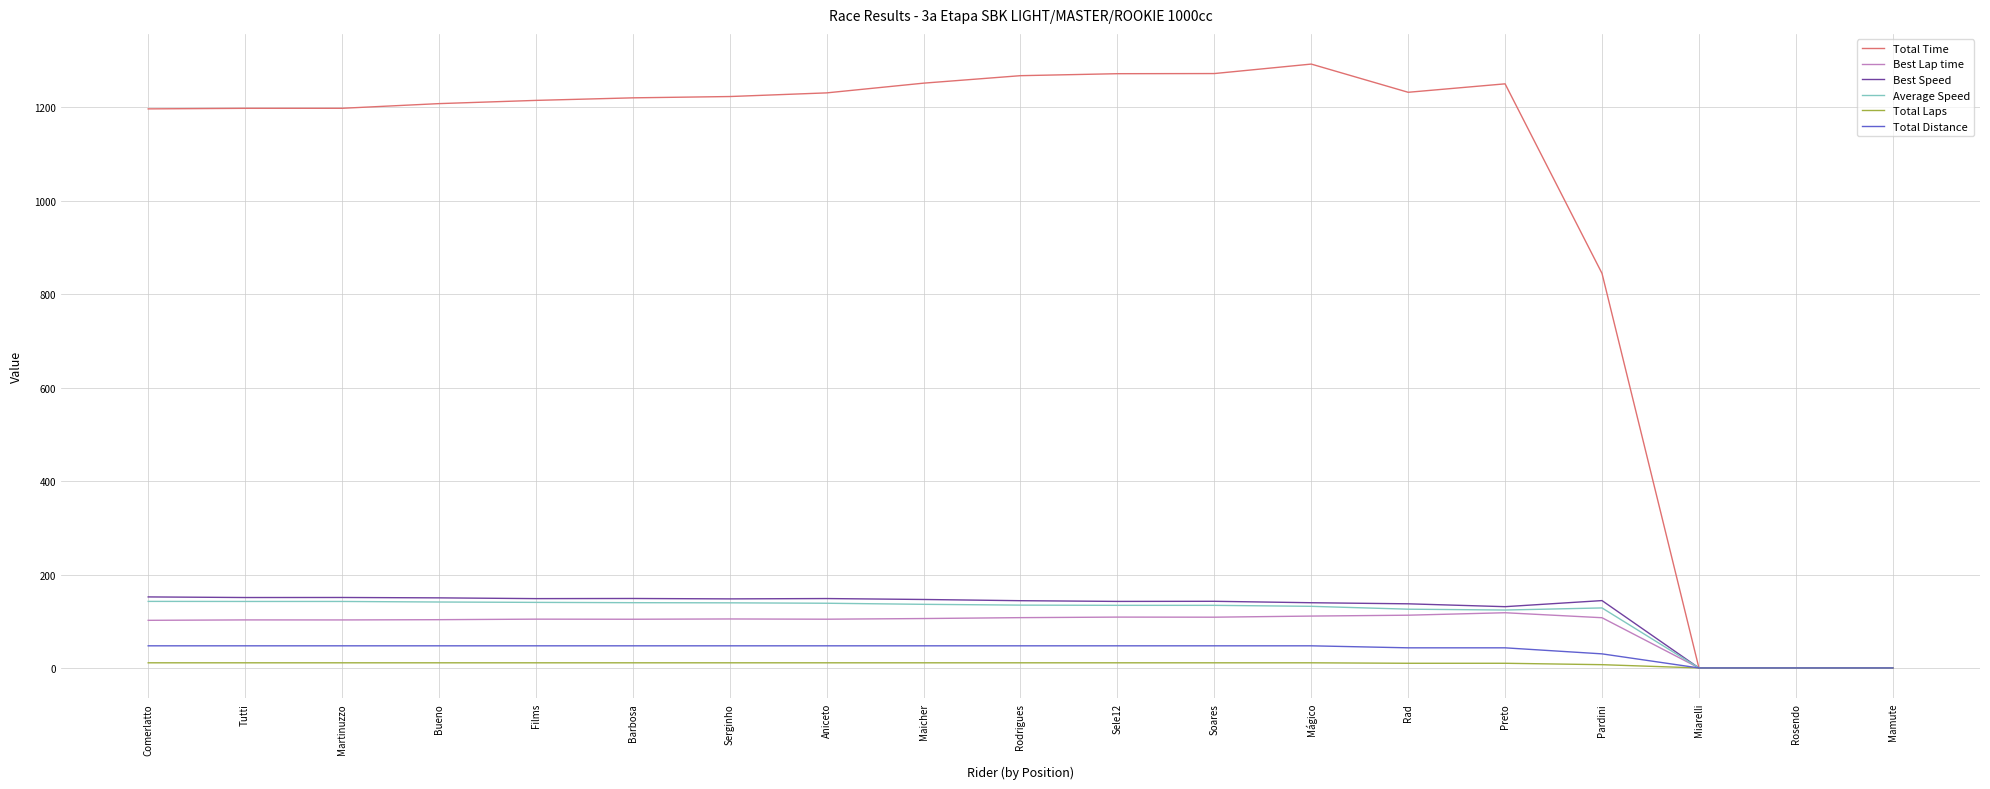

What is the maximum value for Total Time?

1292.9